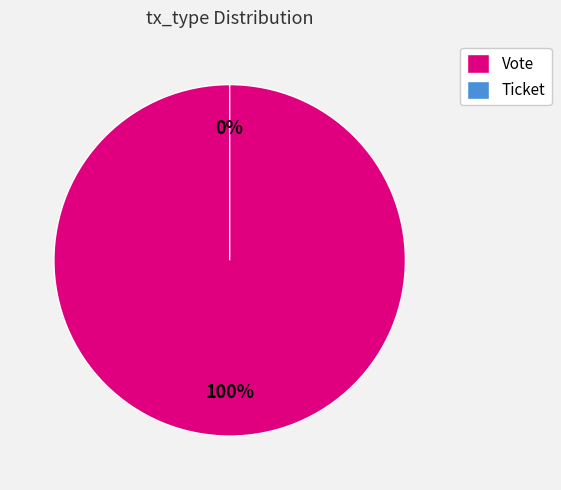

The Vote slice represents 99% of the pie. True or false?

False